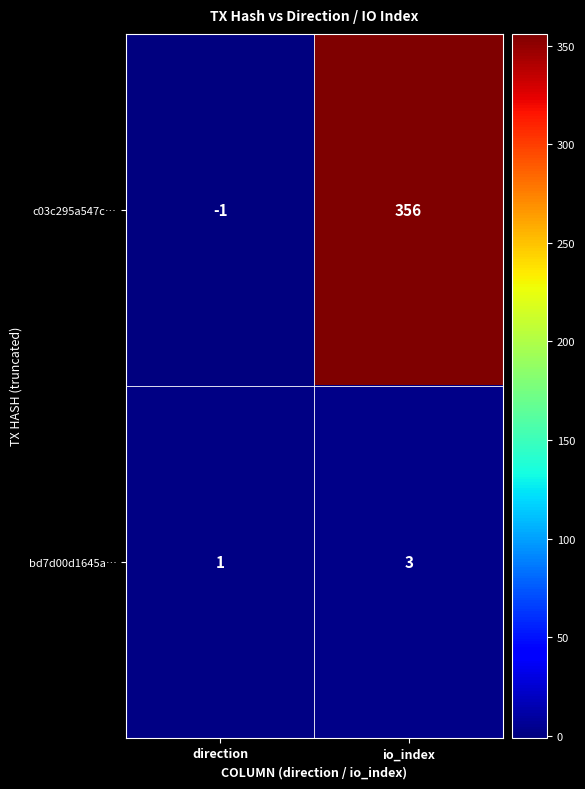

What is the maximum value shown in the chart?

356